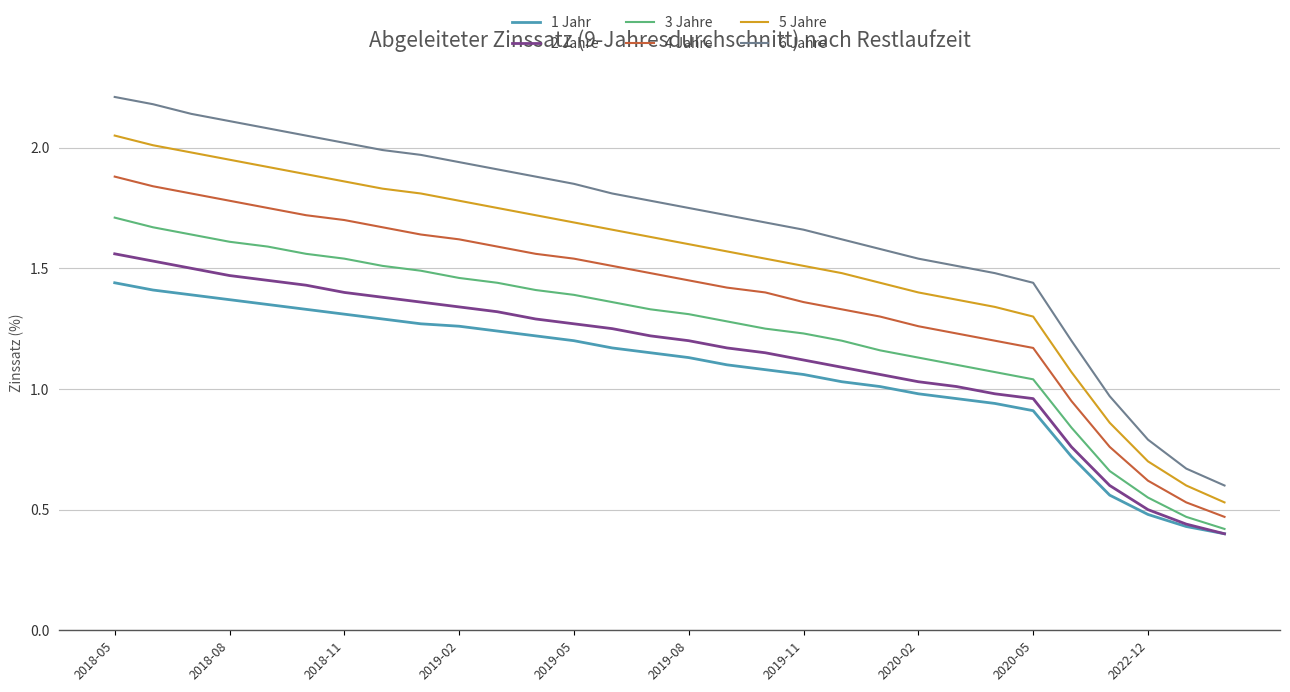

Rank the series by their maximum value, from highest to lowest.

6 Jahre, 5 Jahre, 4 Jahre, 3 Jahre, 2 Jahre, 1 Jahr